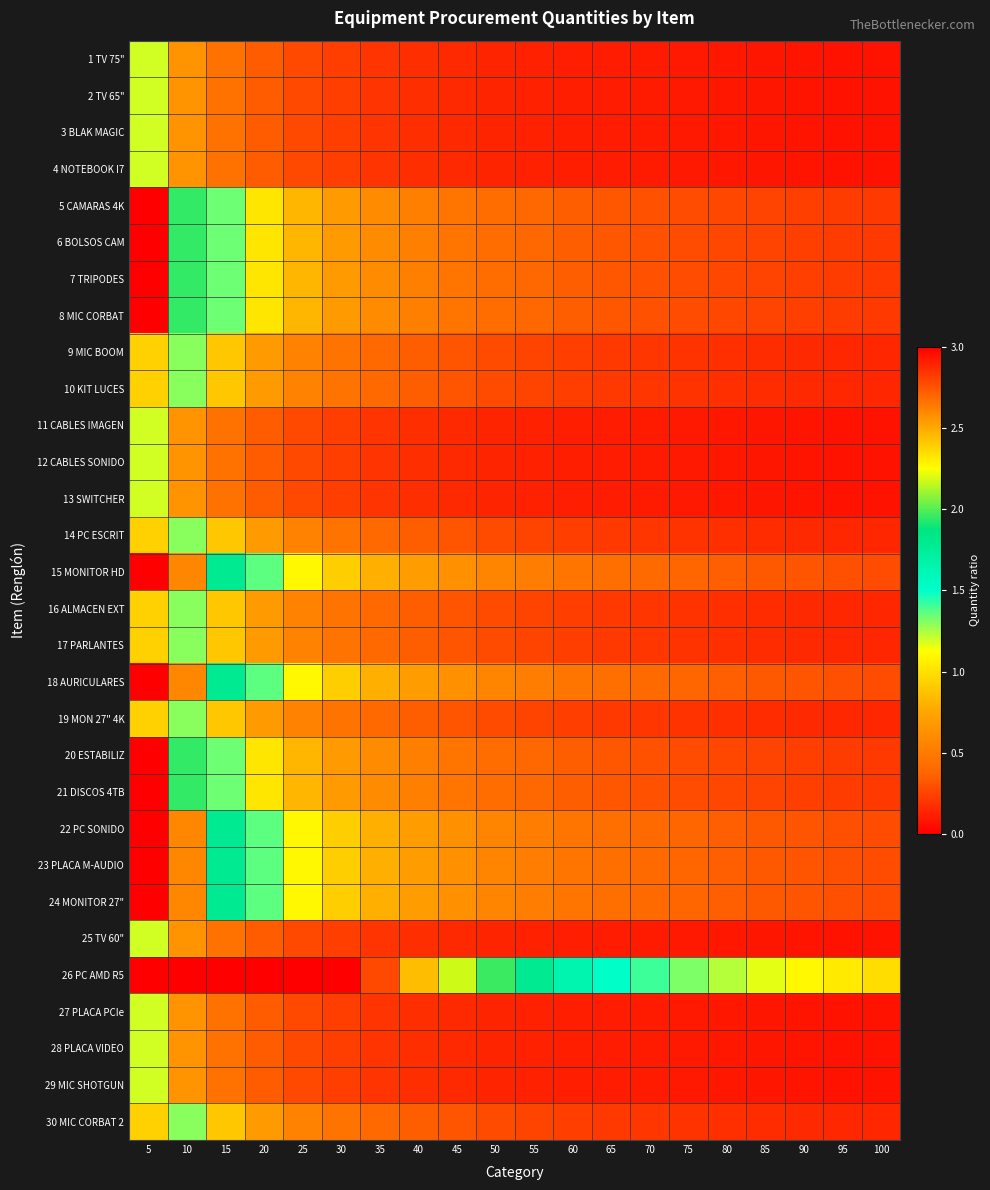

What is the difference between the highest and lowest values at 60?

1.5